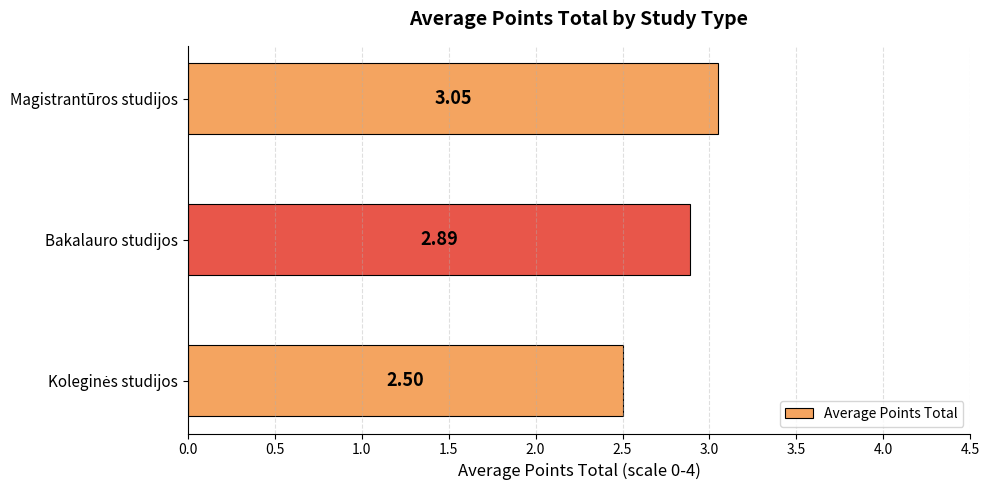

What is the sum of the values at Bakalauro studijos and Magistrantūros studijos?

5.9